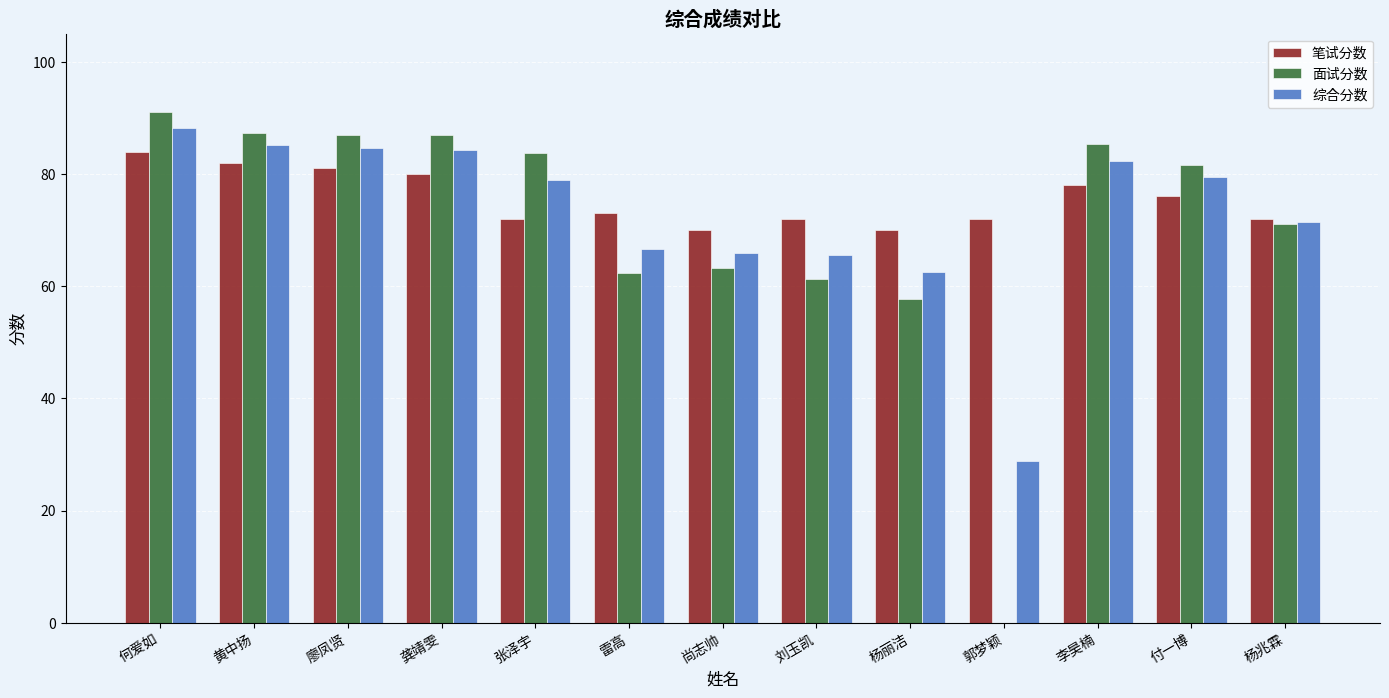

What is the total value across all series at 刘玉凯?

198.9